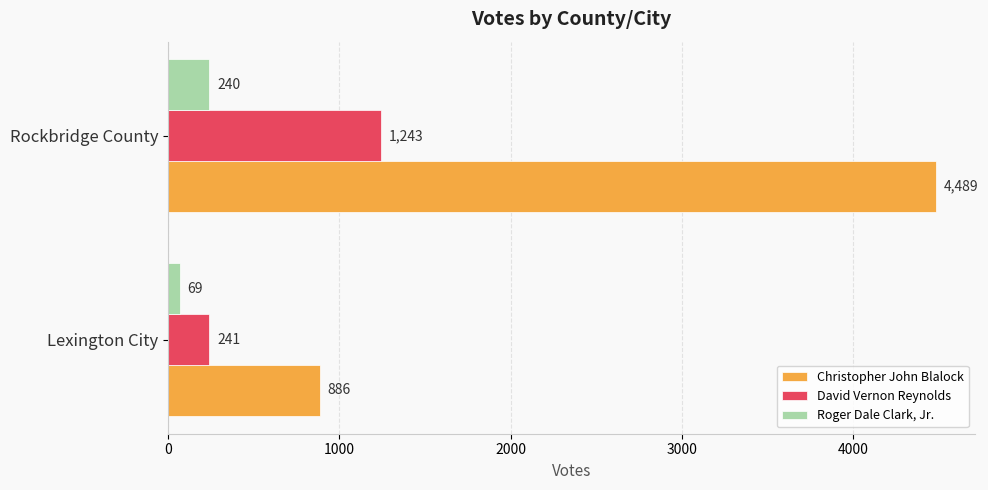

What is the total value across all series at Rockbridge County?

5972